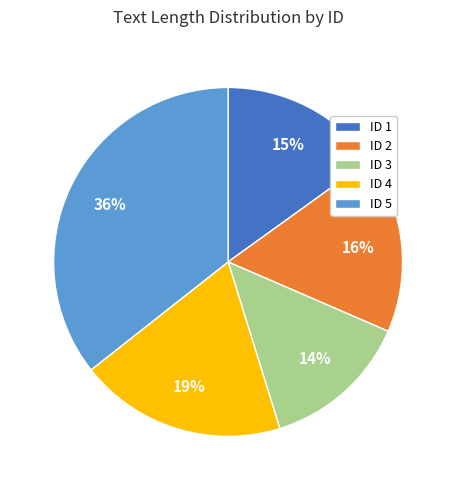

Combined, do ID 3 and ID 2 account for over 50%?

No